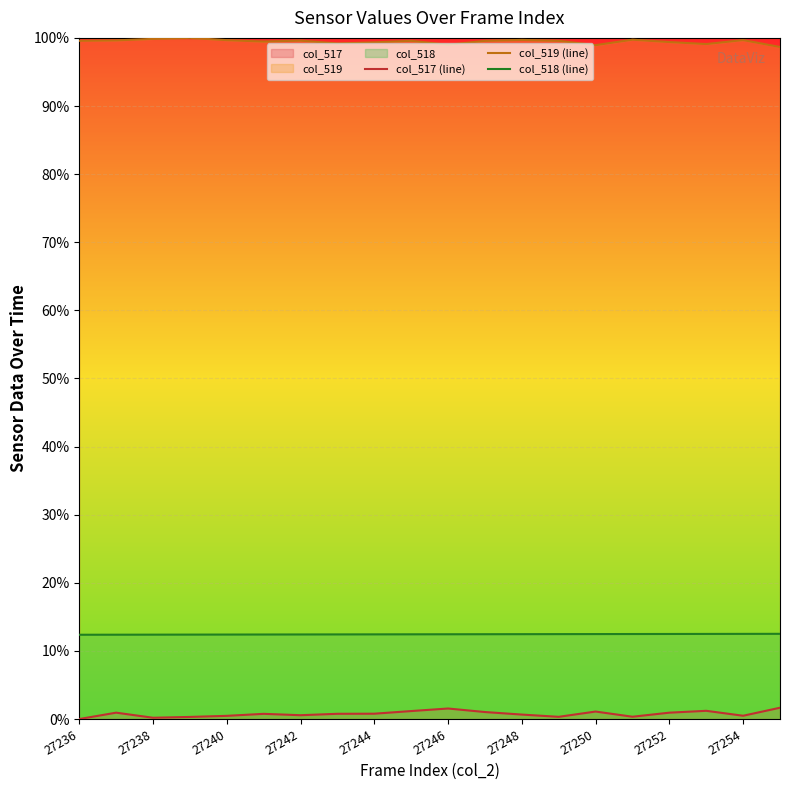

Does the chart display data point markers on the line(s)?

No